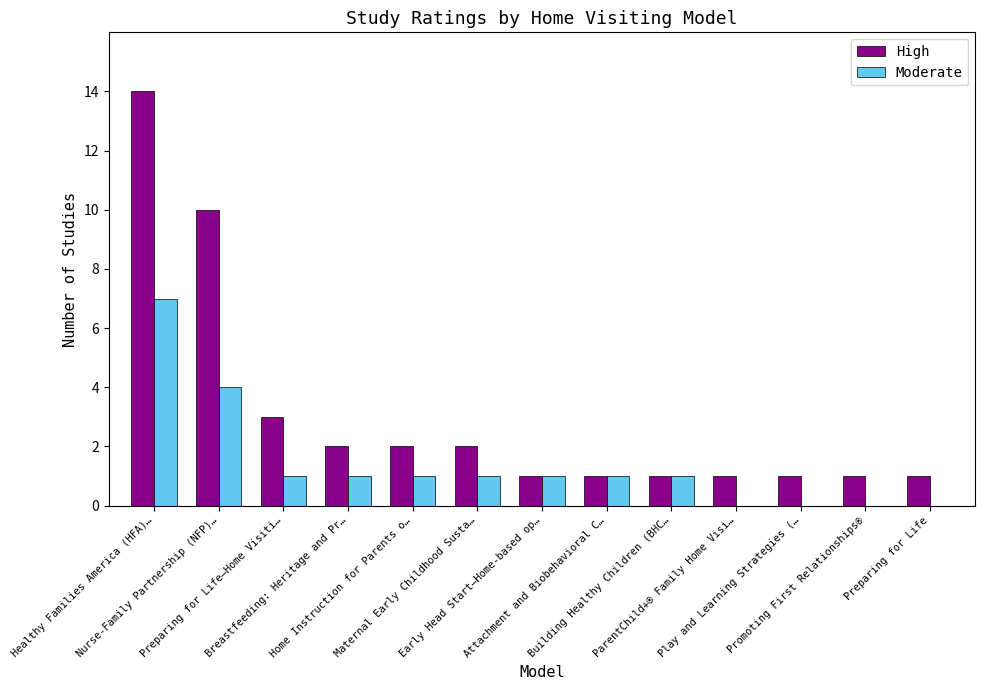

How many series are shown in this chart?

2